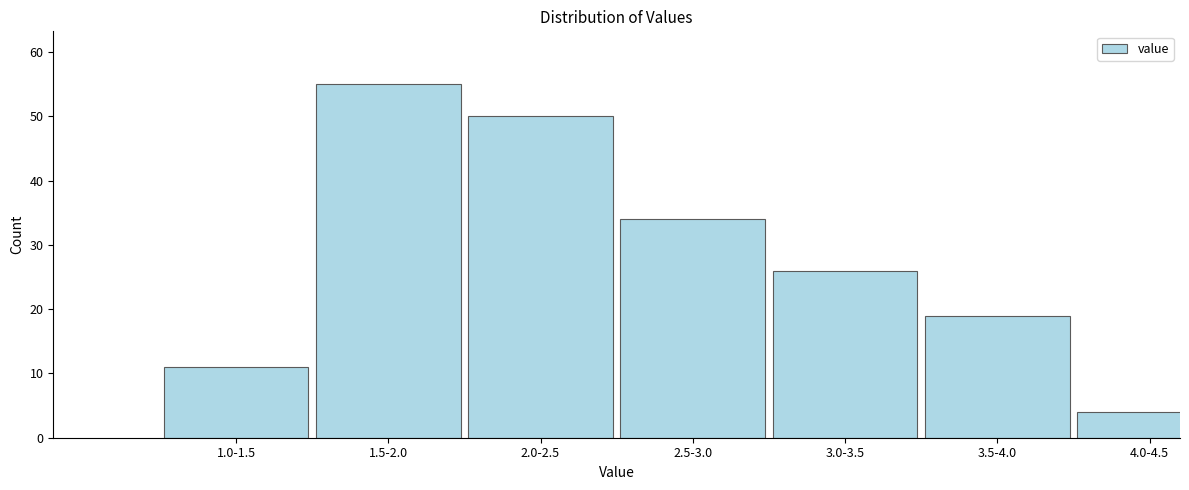

Reading left to right, list all the values displayed in this chart.

1.0-1.5=11	1.5-2.0=55	2.0-2.5=50	2.5-3.0=34	3.0-3.5=26	3.5-4.0=19	4.0-4.5=4